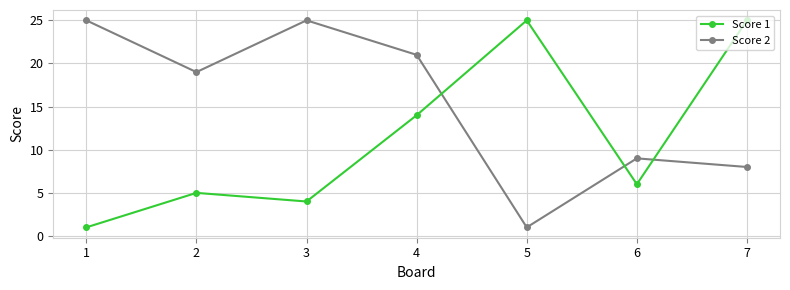

Is the value of Score 1 at 7 greater than the value of Score 2 at 2?

Yes